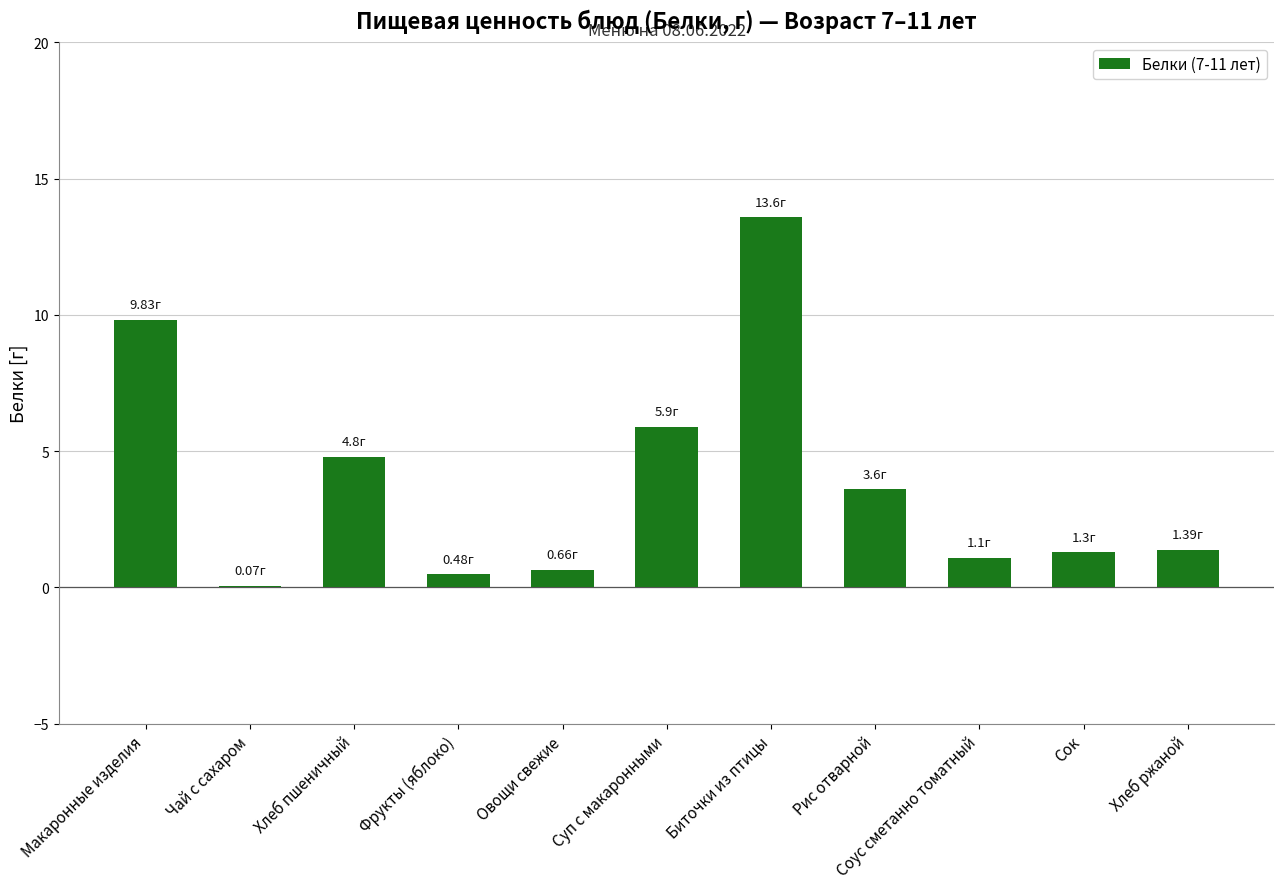

Which has a higher value, Фрукты (яблоко) or Биточки из птицы?

Биточки из птицы